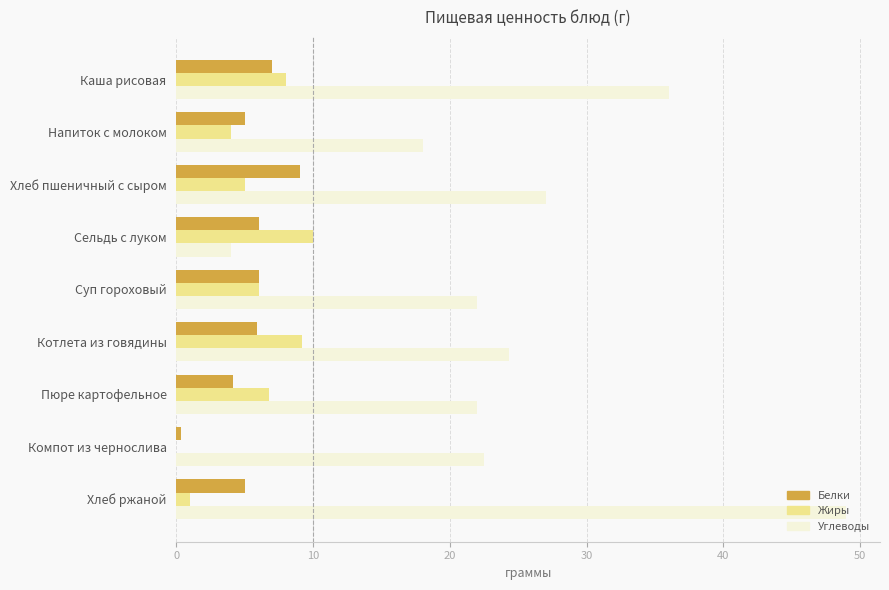

Between Суп гороховый and Компот из чернослива, which series saw the biggest shift?

Жиры